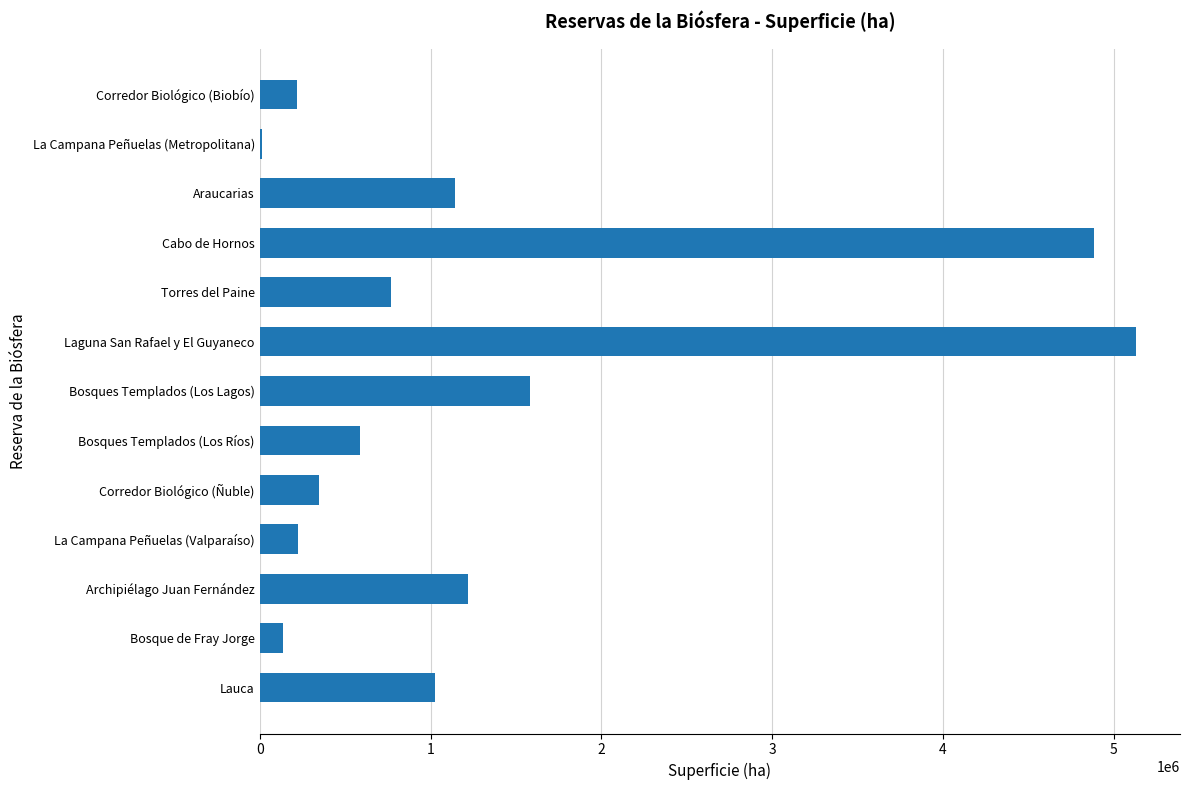

The chart shows a value of 220665 at Corredor Biológico (Biobío). True or false?

True